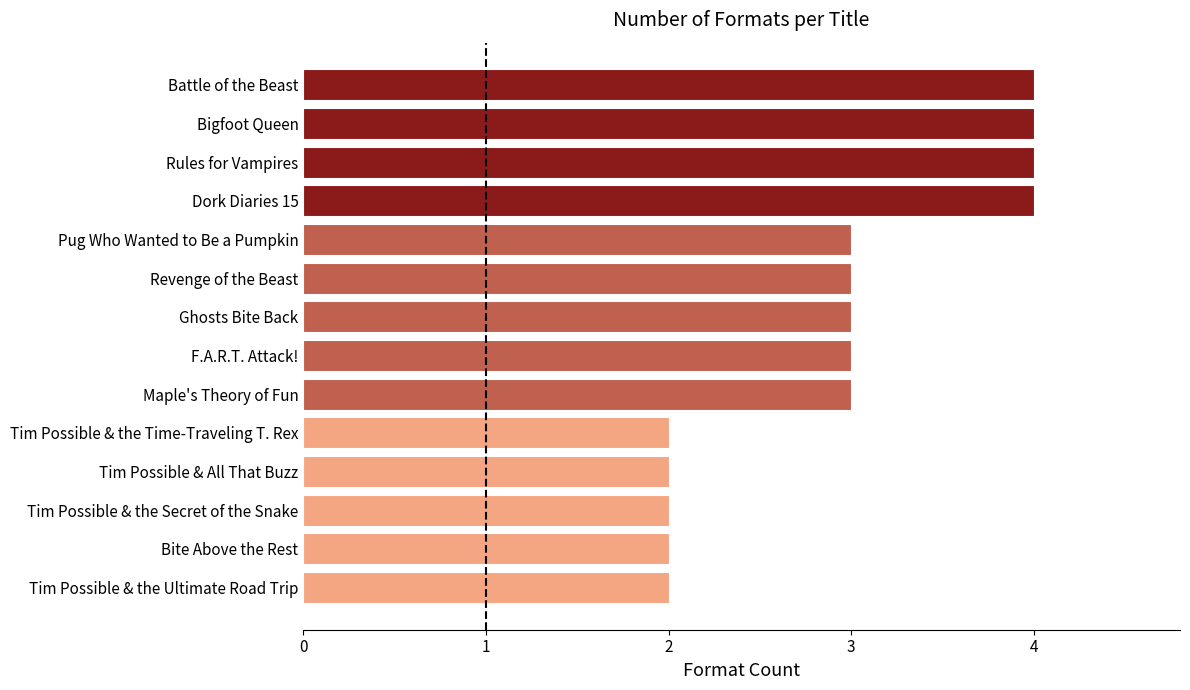

Is it true that the value at Bigfoot Queen is 4?

True